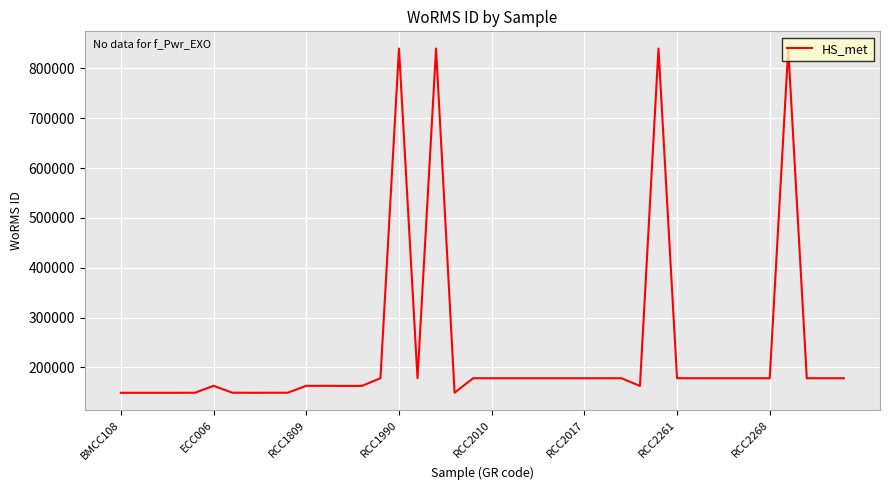

What is the maximum value shown in the chart?

839985